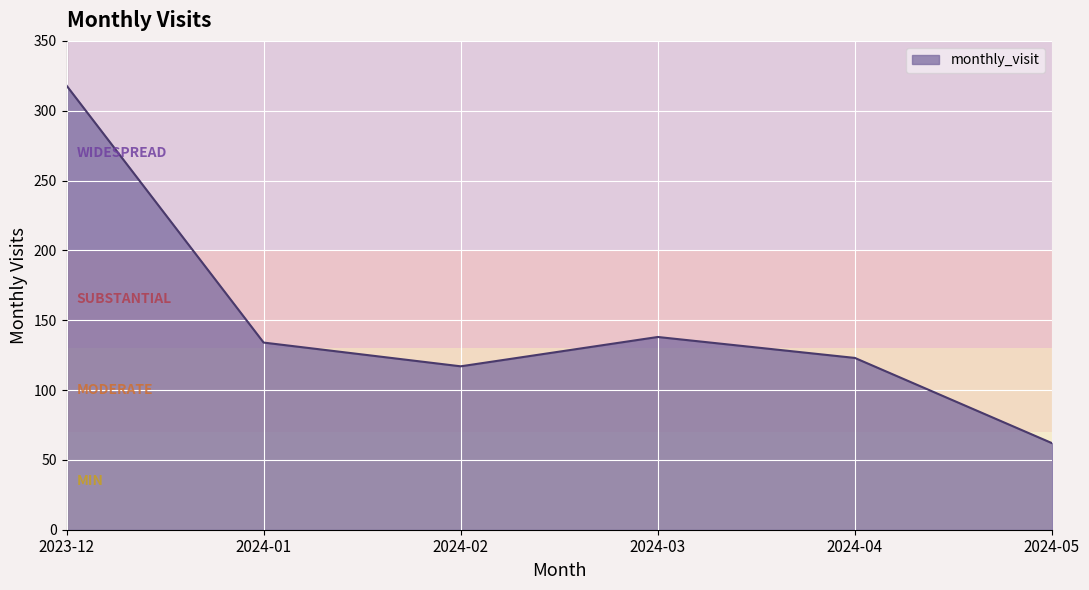

Where is the first local minimum?

2024-02